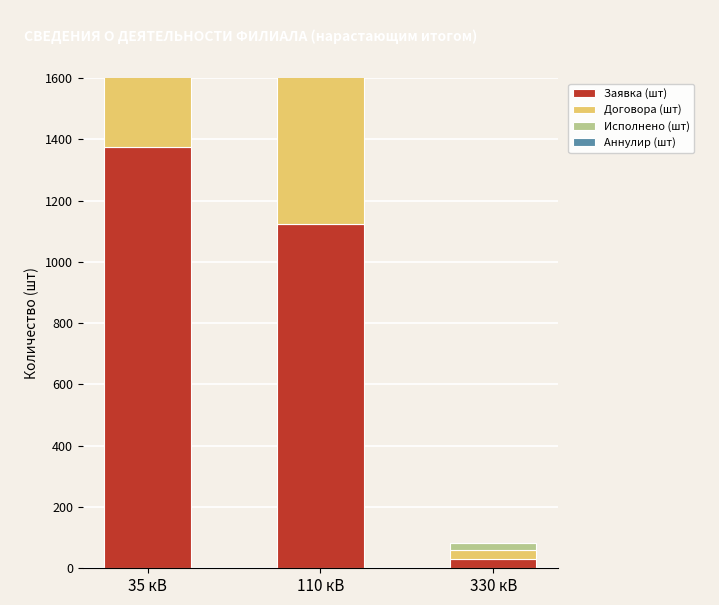

The Аннулир (шт) series shows -74 at 330 кВ. True or false?

False